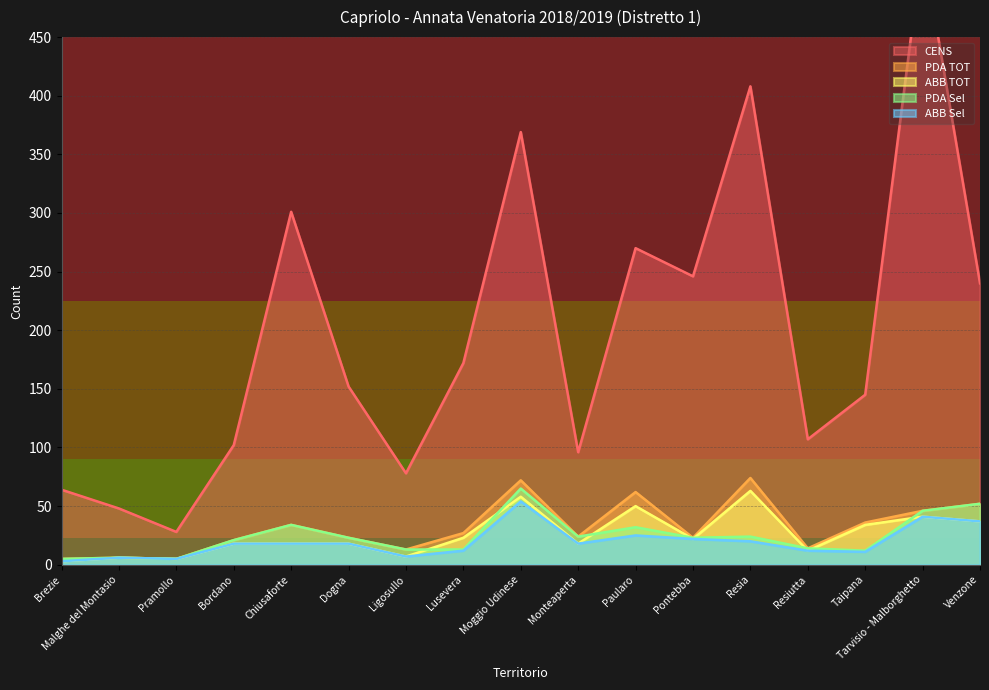

What is the sum of the PDA TOT values at Ligosullo and Dogna?

36